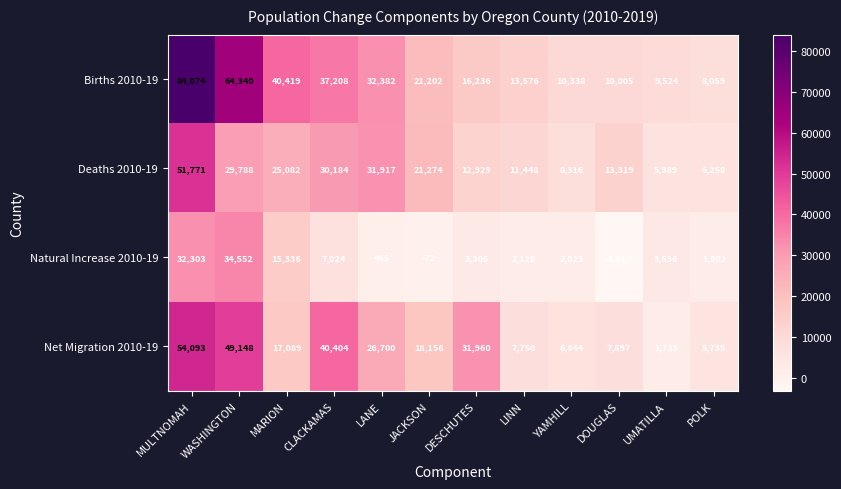

At how many categories does at least one series exceed 36808?

4